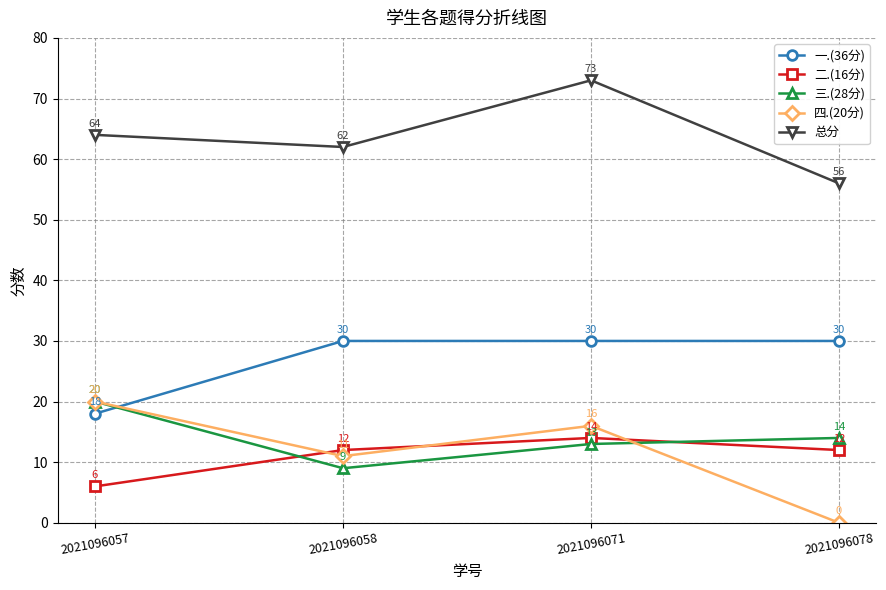

The value of 四.(20分) at 2021096058 is 11. True or false?

True